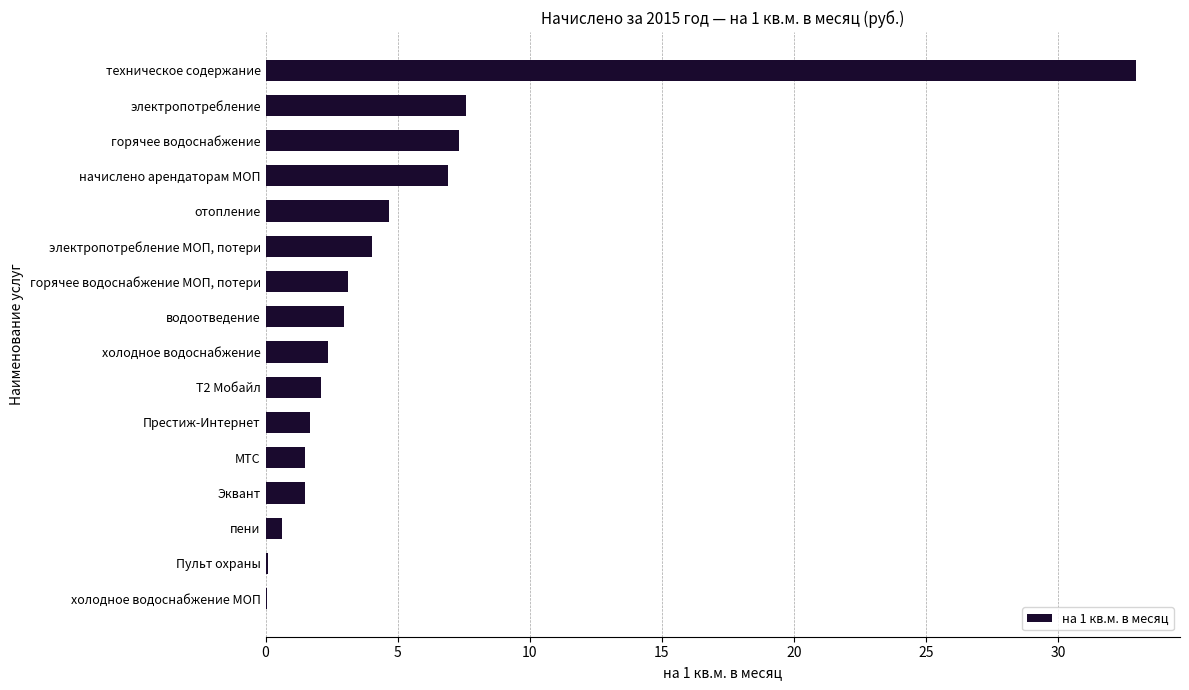

What is the average value?

5.0